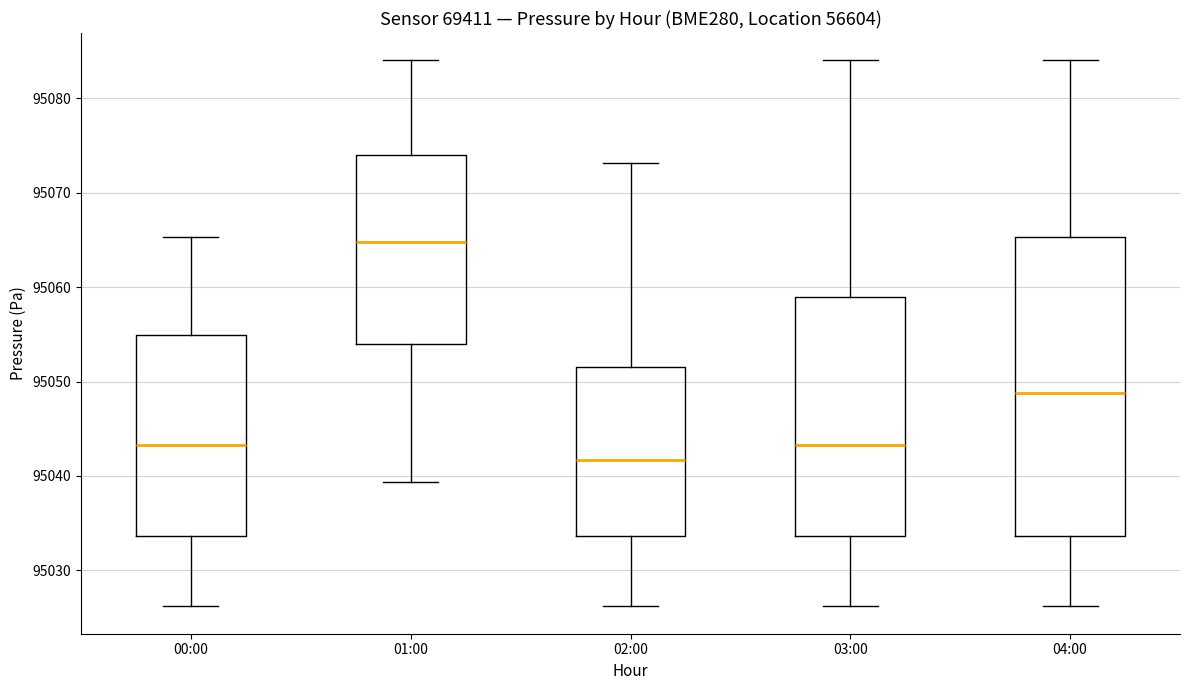

Where does the median line of the box for 04:00 sit on the y-axis? The values are not printed on the chart, so give them approximately, as read against the axis.

95049